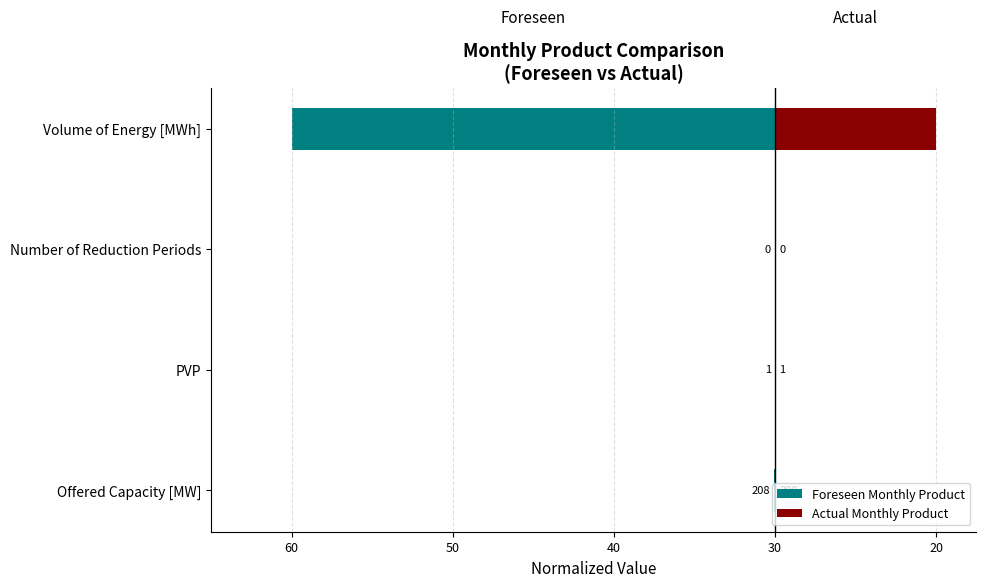

True or false: Foreseen Monthly Product has a value of -0.0 at PVP.

False